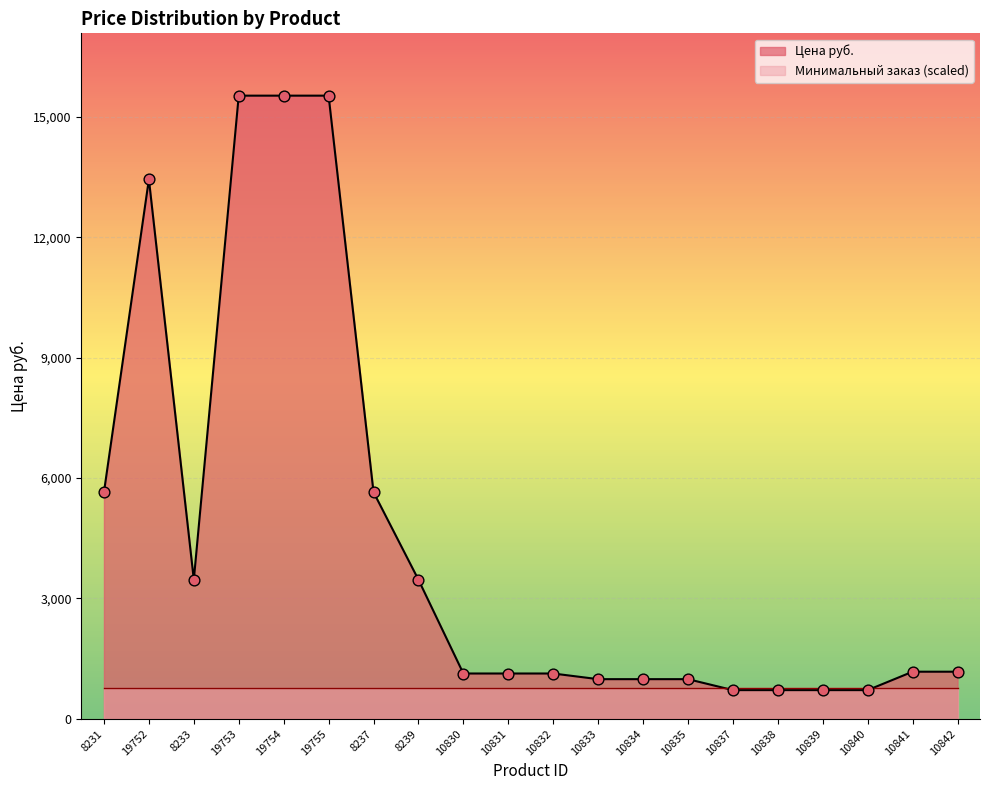

Which has a higher value, 10833 or 10842?

10842